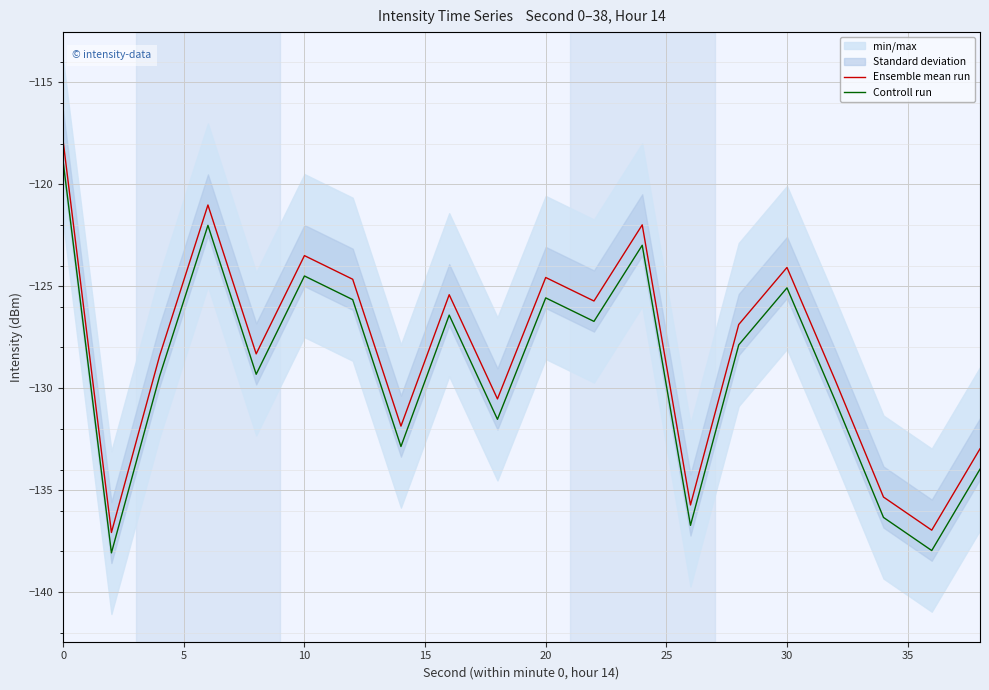

What is the difference between the maximum and minimum values in the Ensemble mean run series?

19.2